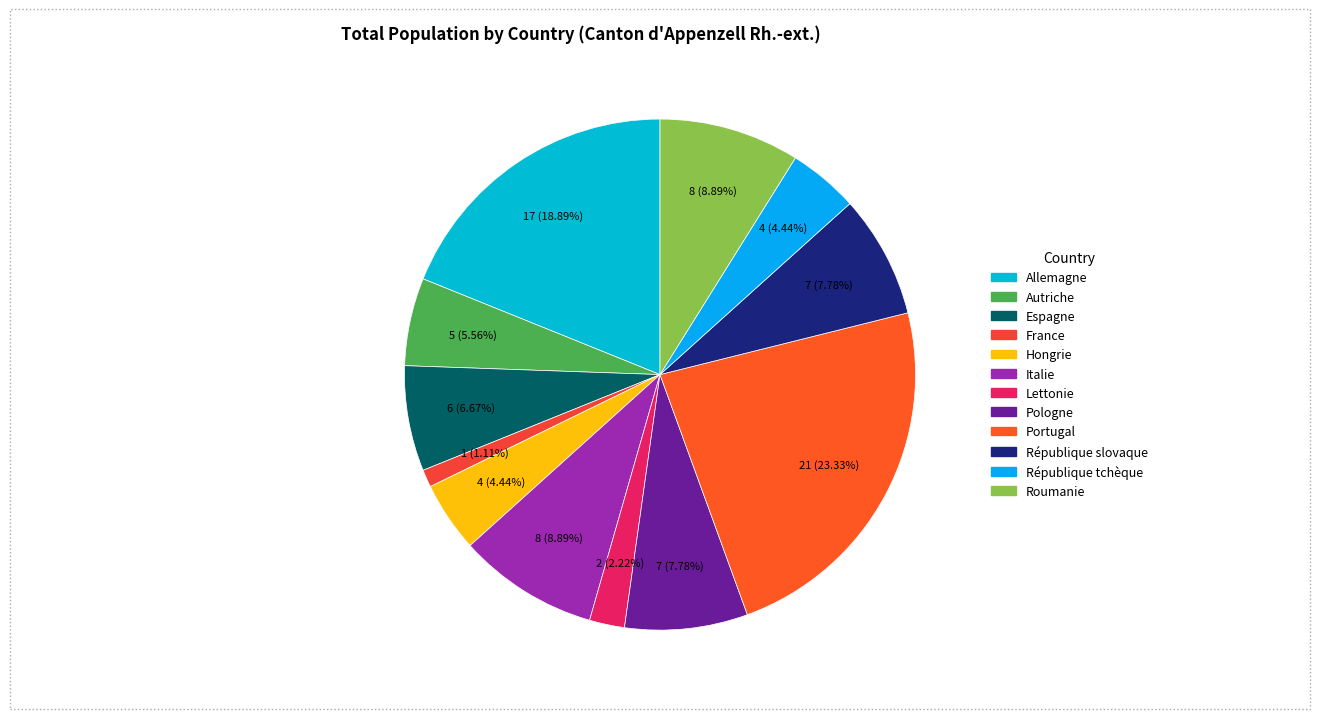

True or false: Allemagne accounts for 19% of the total.

True